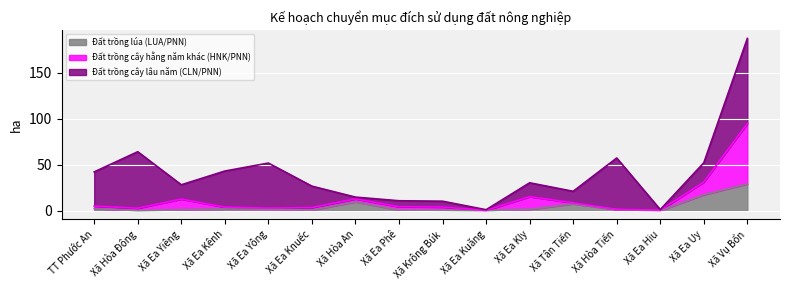

Is it true that Đất trồng lúa (LUA/PNN) equals 0.0 at Xã Ea Kuăng?

True